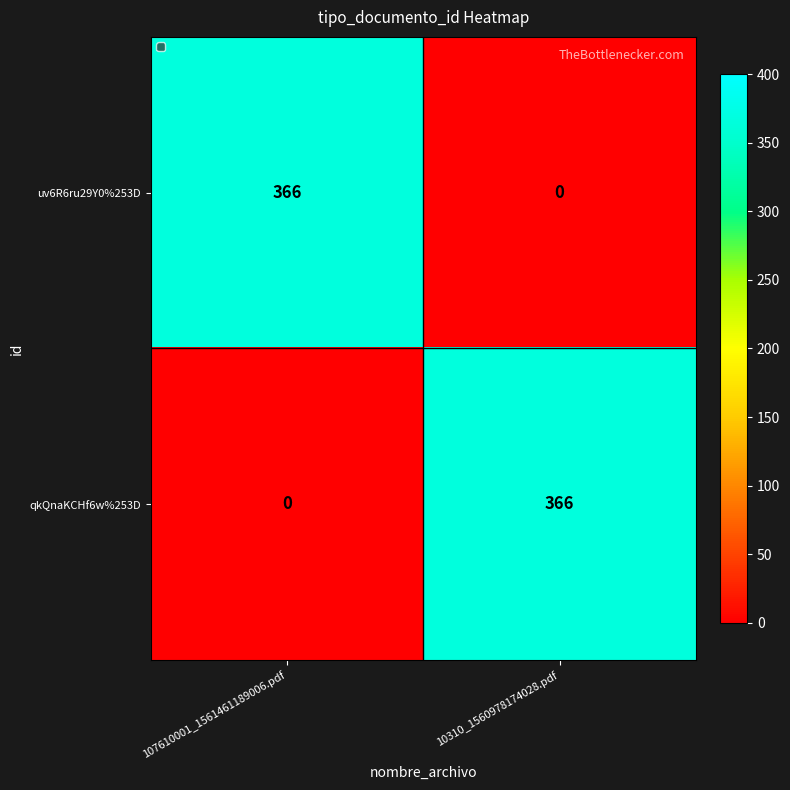

What is the spread (max minus min) of values at 10310_1560978174028.pdf?

366